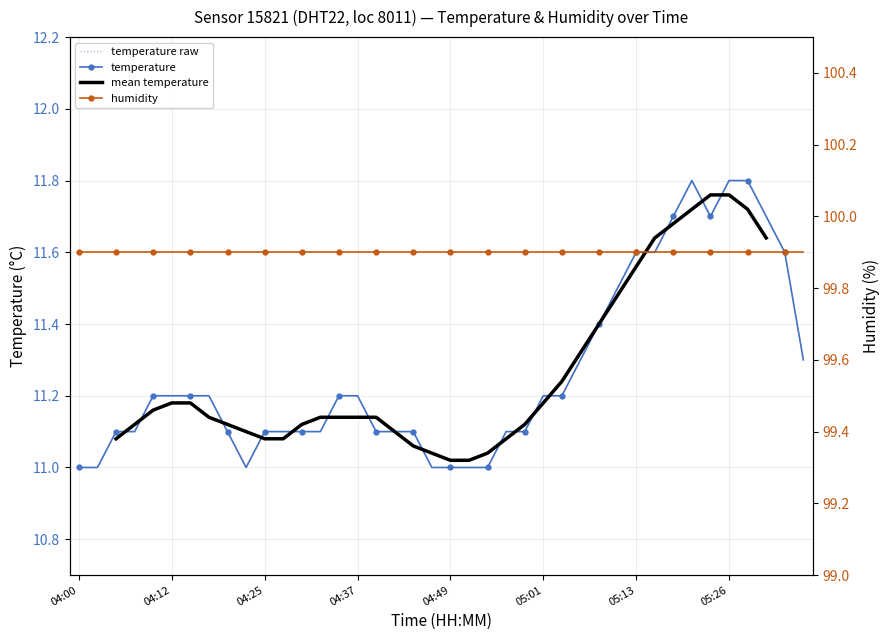

How many data points are above 11?

33